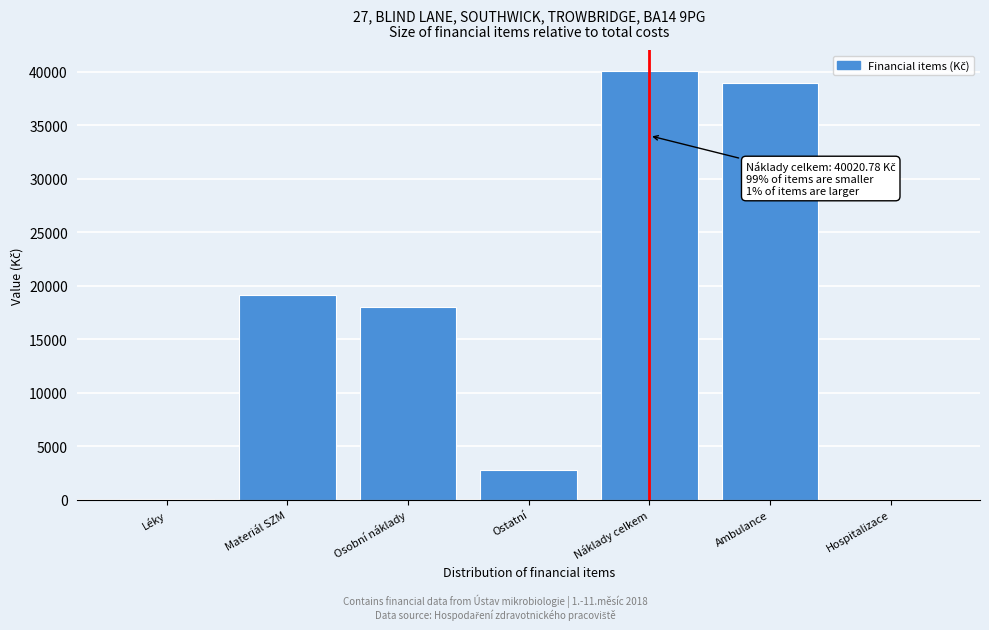

What is the sum of the values at Materiál SZM and Náklady celkem?

59185.9